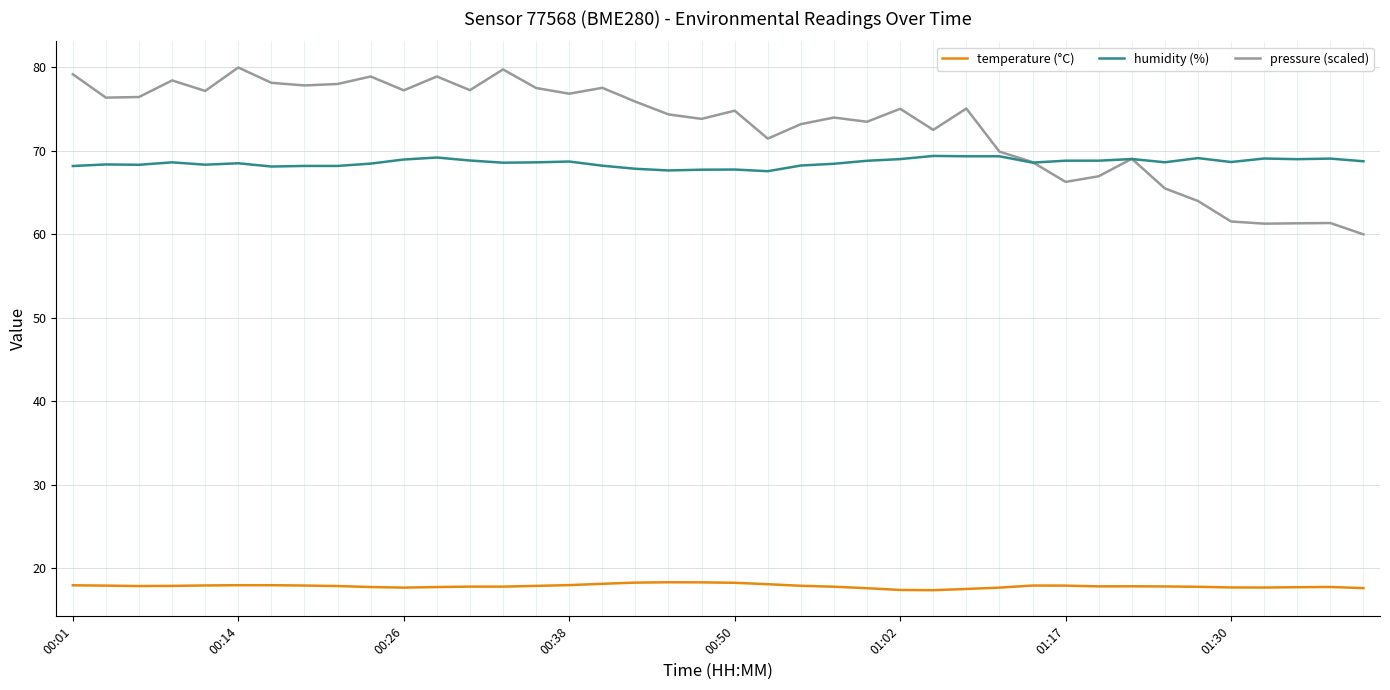

List the series in order of their peak value, highest first.

pressure (scaled), humidity (%), temperature (°C)